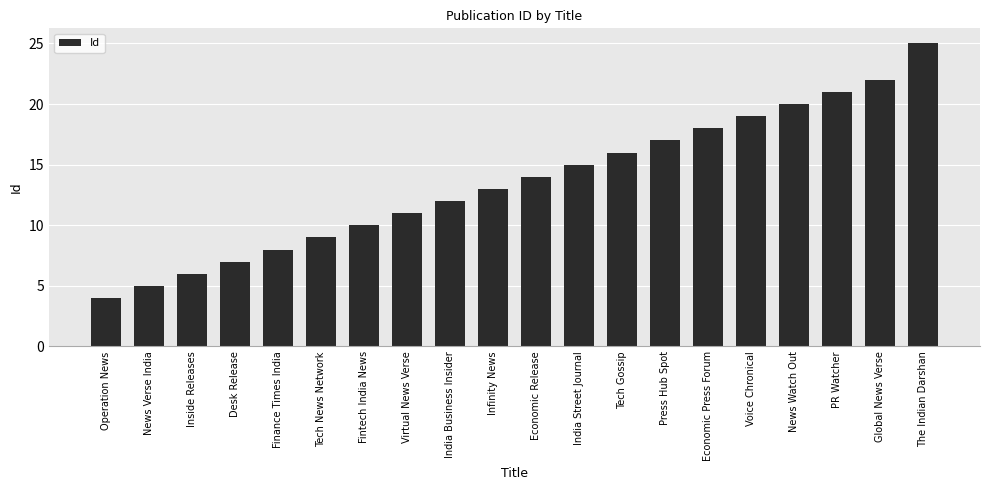

Does the chart contain any negative values?

No